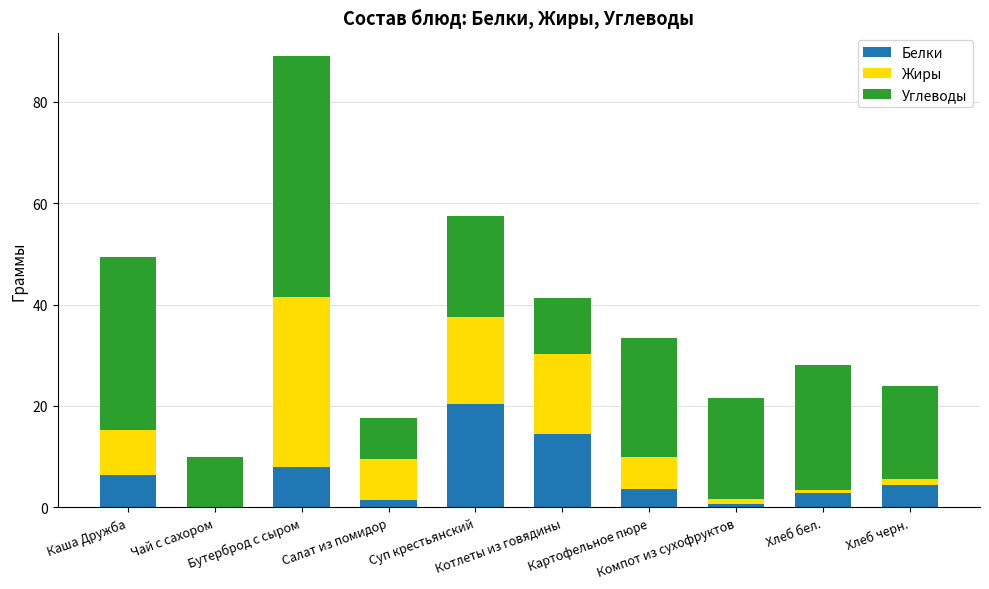

What is the maximum value for Белки?

20.4